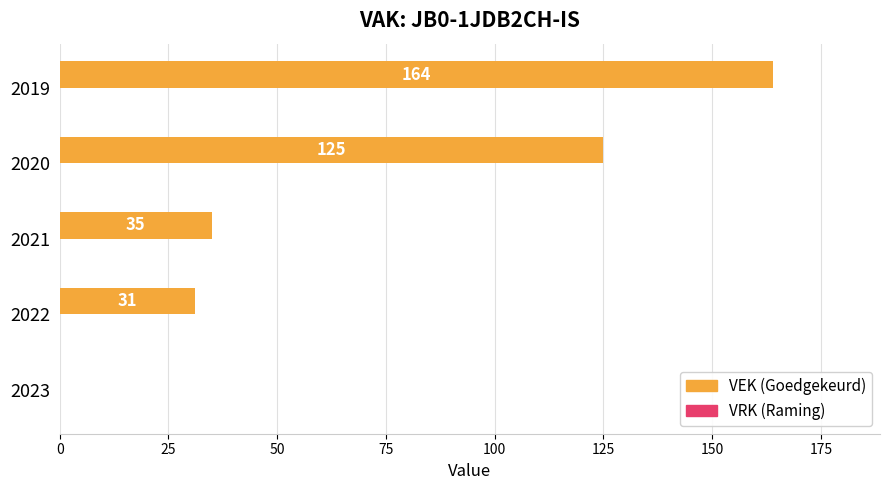

Is it true that the value at 2019 is 274?

False